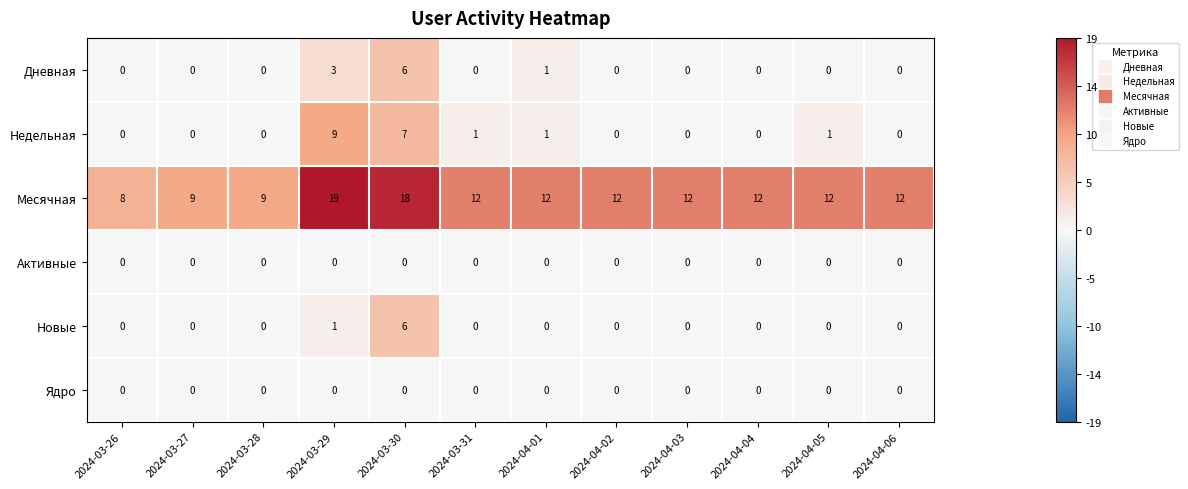

What is the total value across all series at 2024-04-02?

12